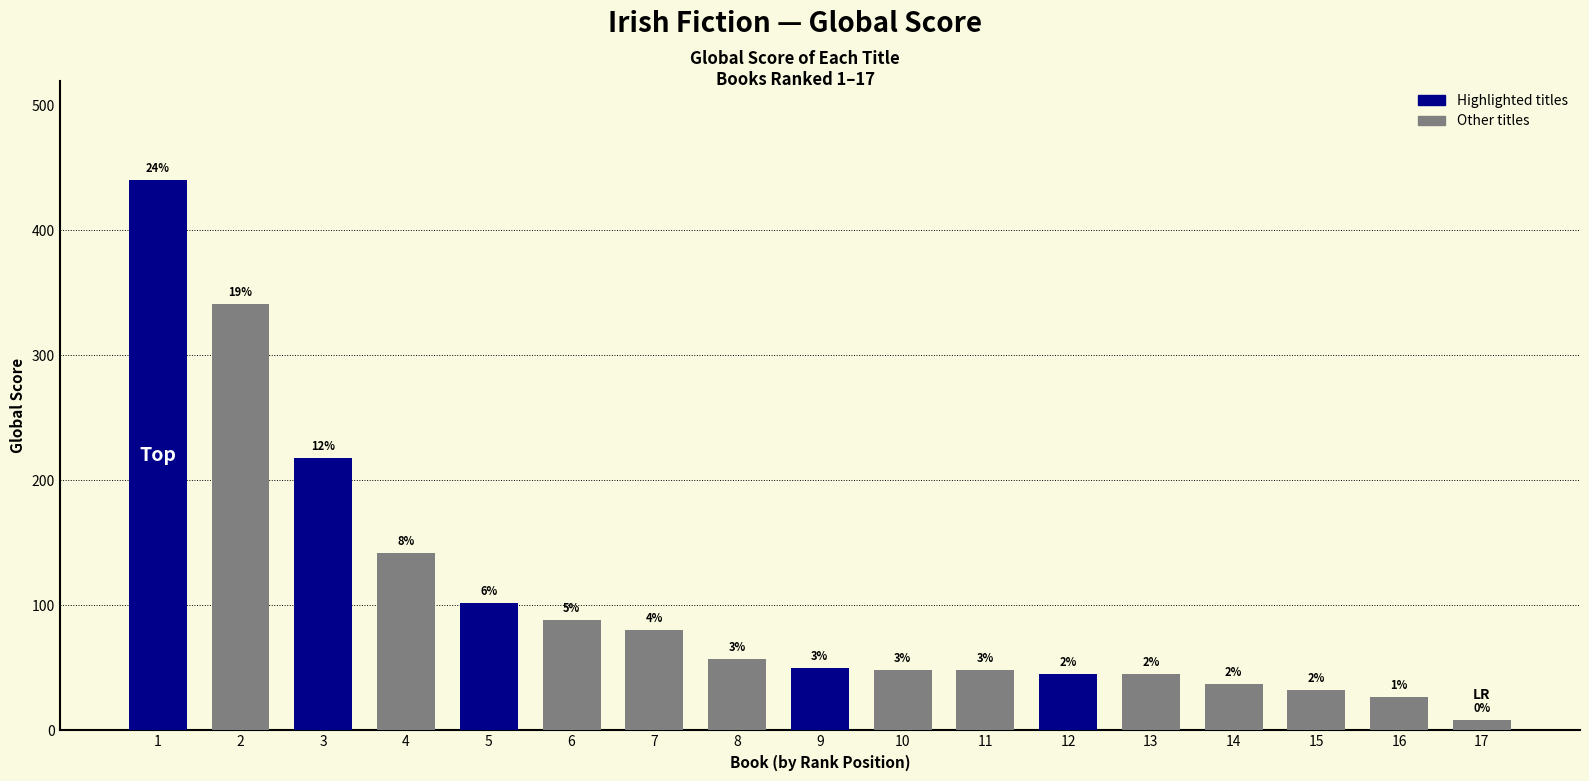

What is the difference between the maximum and second lowest values?

413